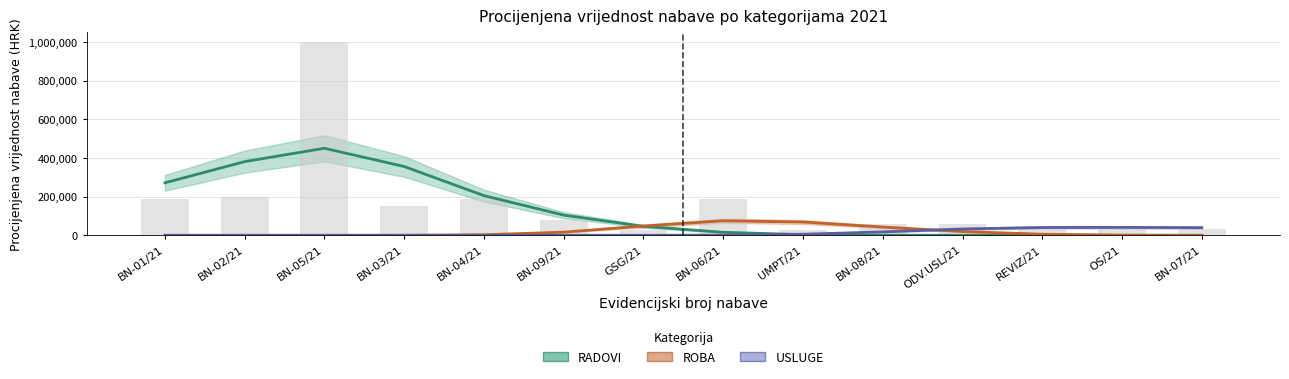

List the series in order of their peak value, lowest first.

USLUGE, ROBA, RADOVI